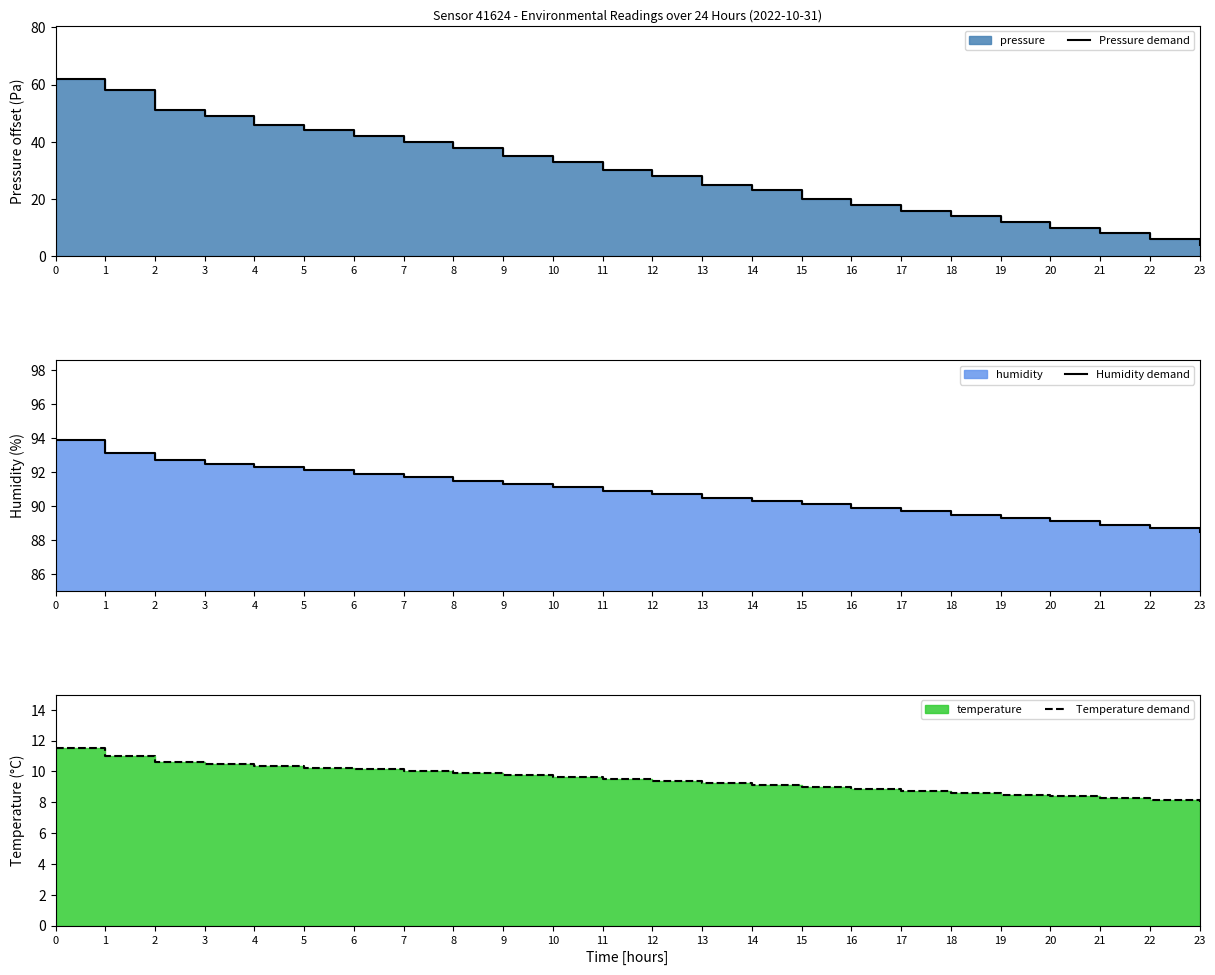

Between 7 and 10, which series saw the biggest shift?

Pressure demand